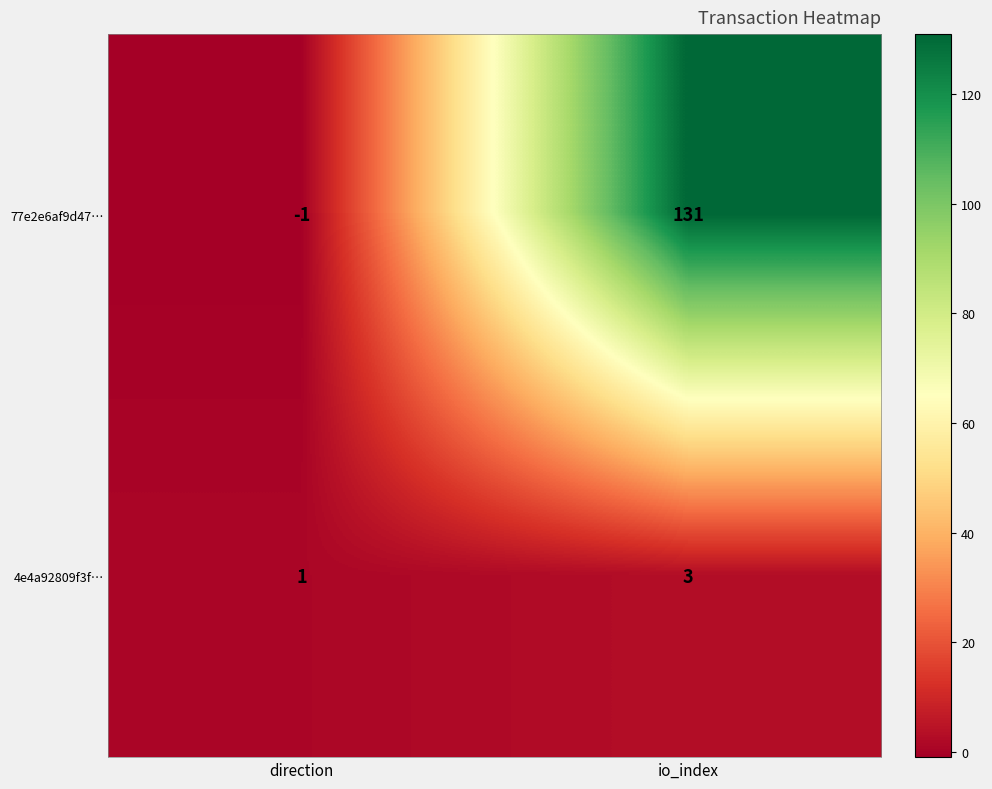

Which category has the highest value in the 77e2e6af9d47… series?

io_index